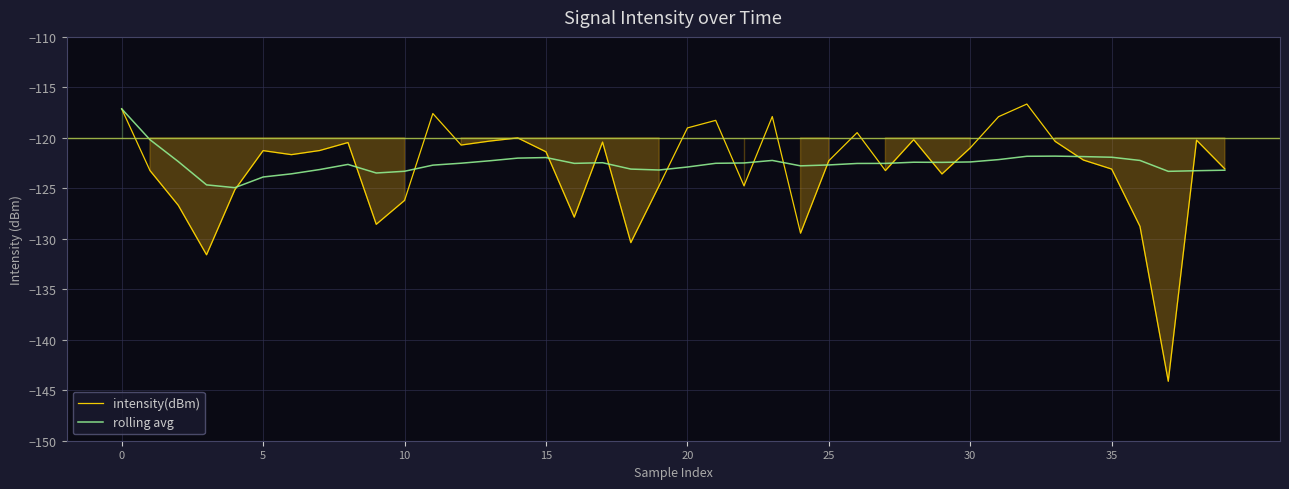

The value of intensity(dBm) at 35 is -78.2. True or false?

False